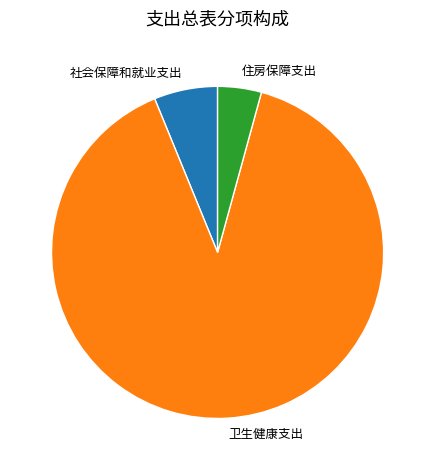

Is it true that 卫生健康支出 is 90% of the pie?

True